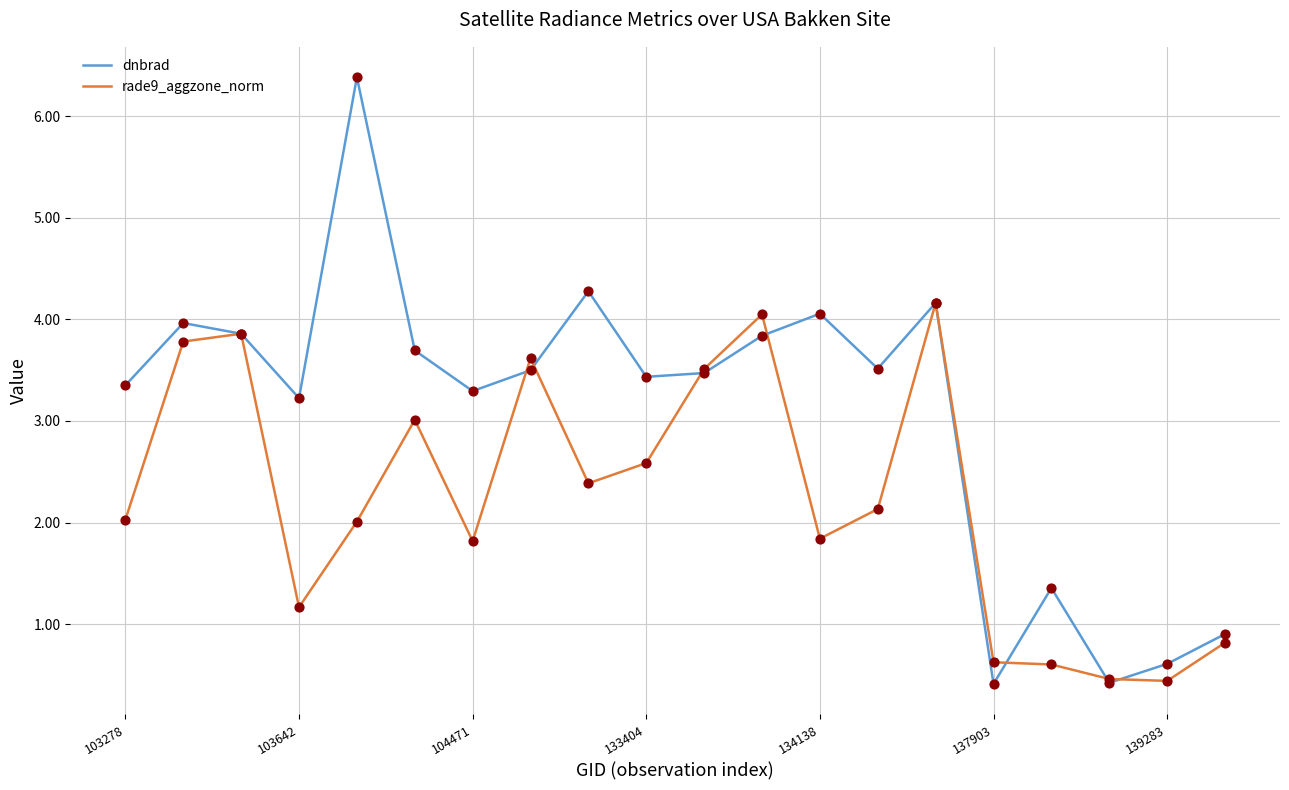

Which series has the largest range (max minus min)?

dnbrad